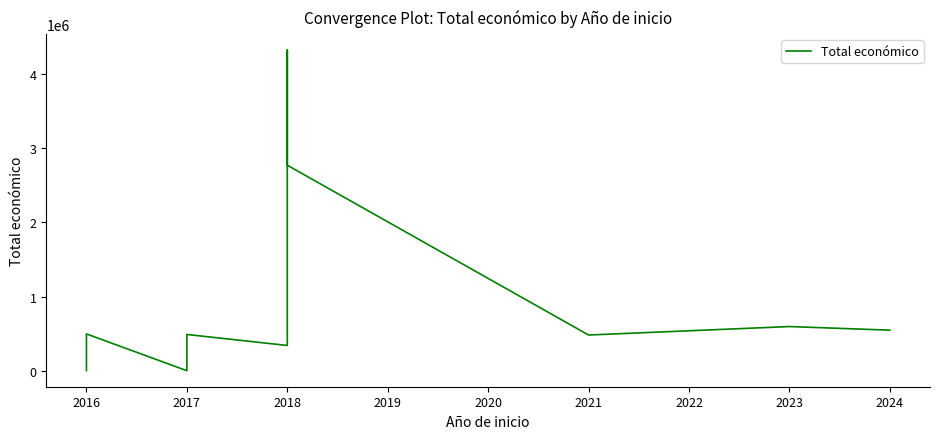

The value at 2016 is 738217. True or false?

False